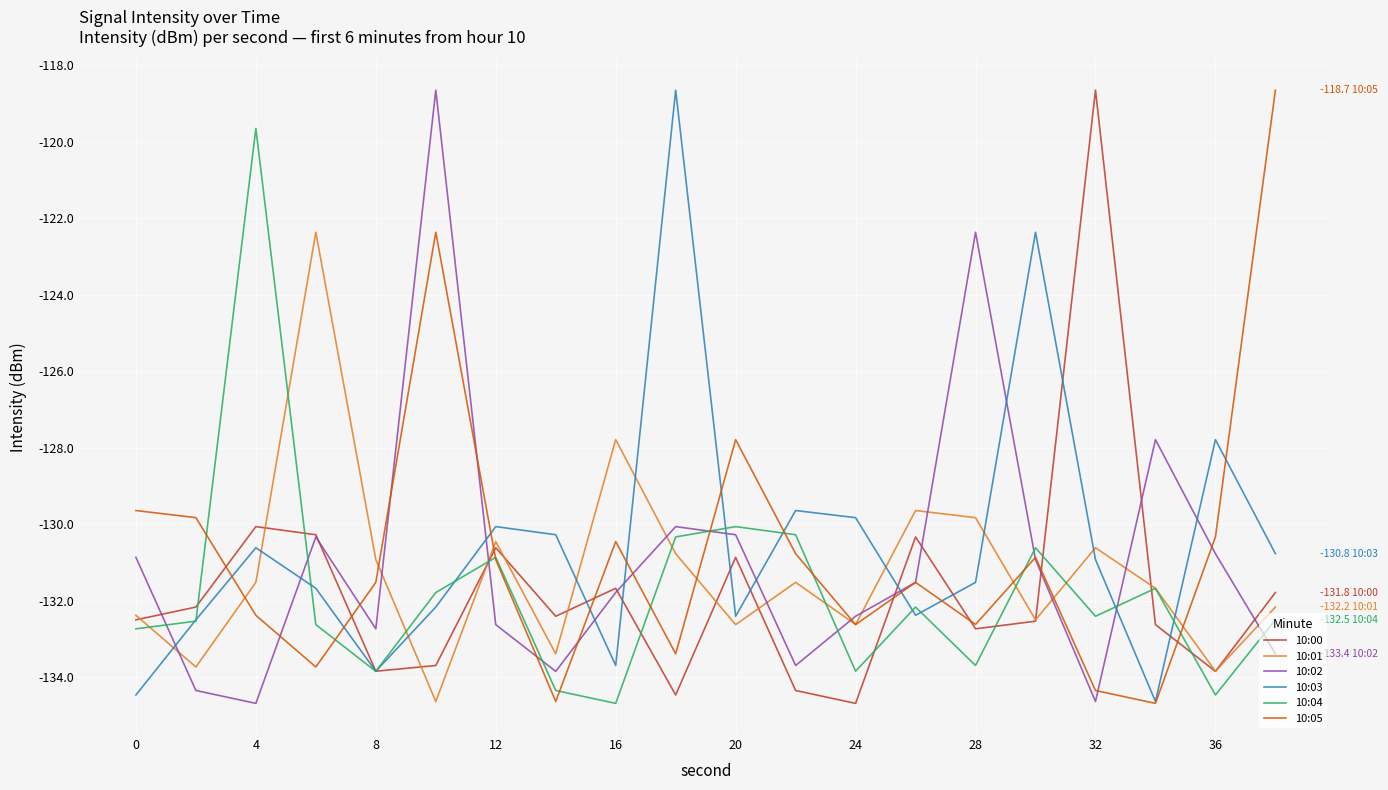

What is the maximum value shown in the chart?

-118.7